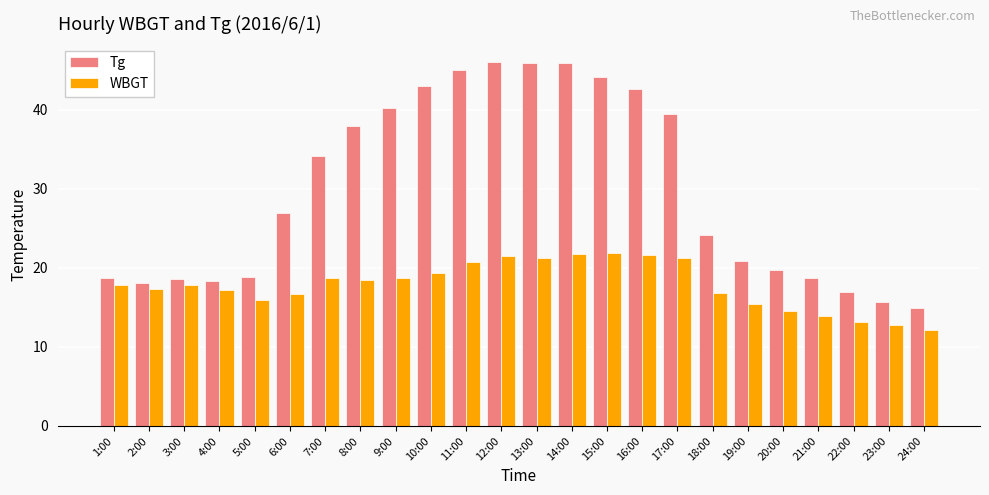

What is the spread (max minus min) of values at 16:00?

21.0